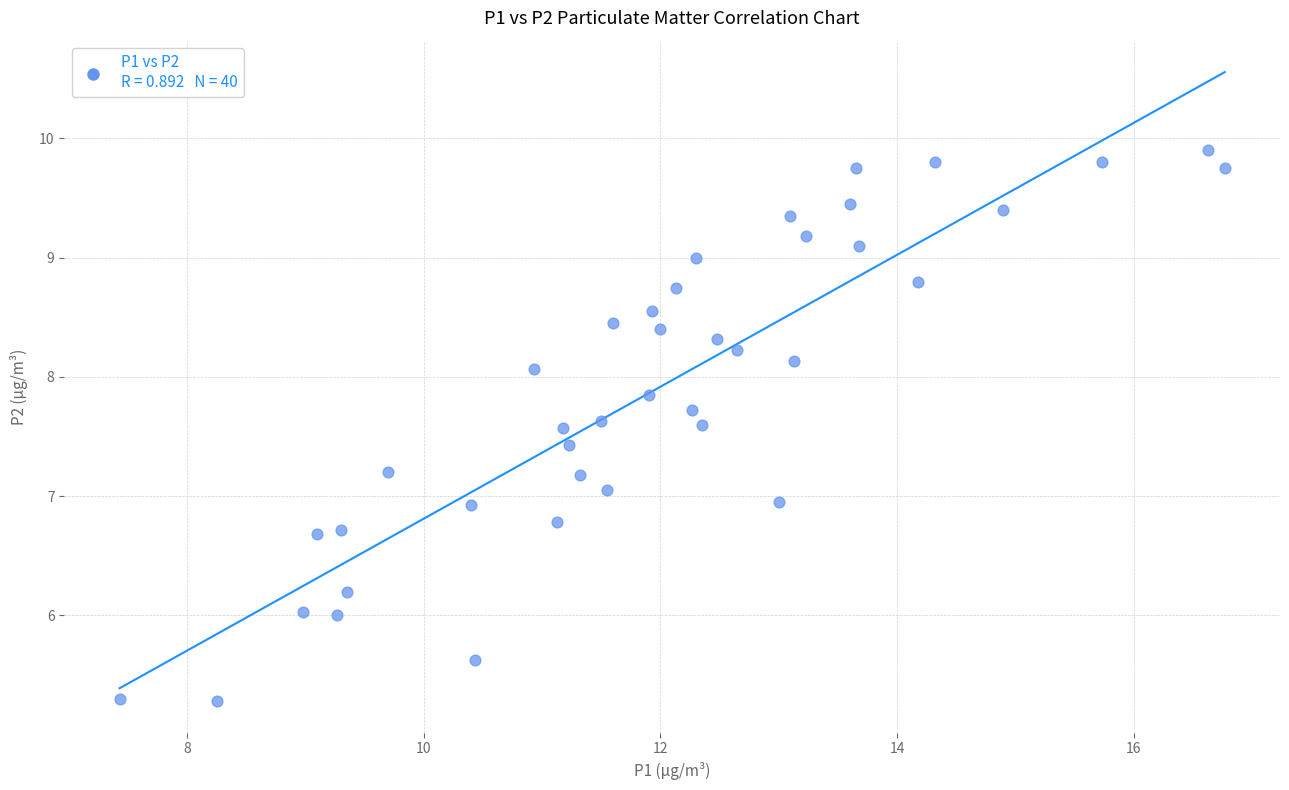

What is the range of X values (max minus min)?

9.3